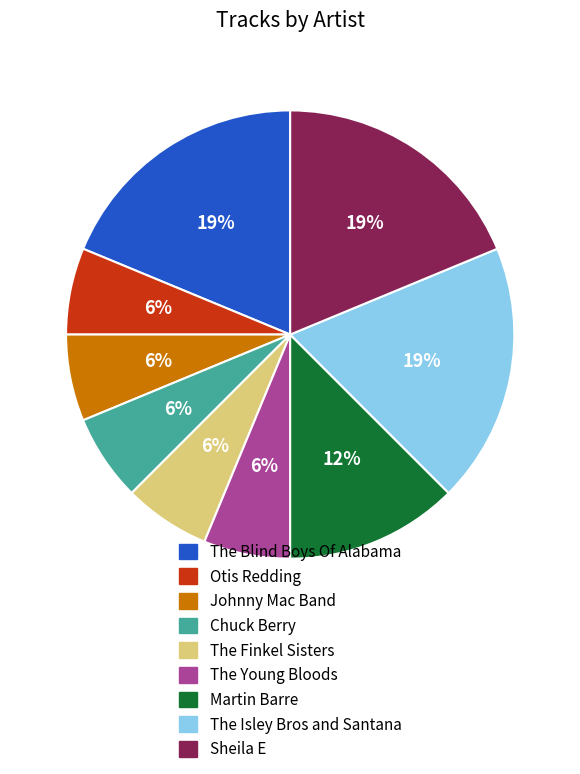

Do Sheila E and Otis Redding together represent more than half of the pie?

No